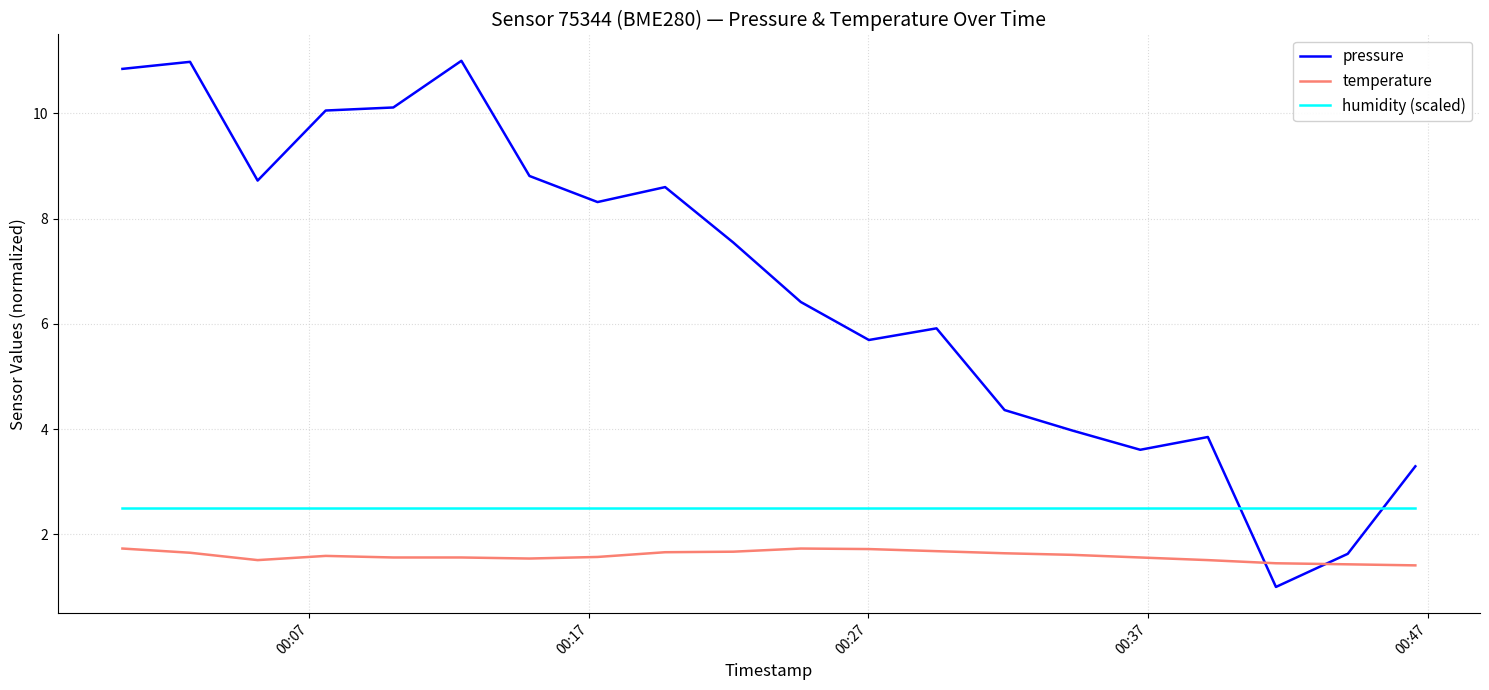

What is the lowest value of the humidity (scaled) series?

2.5